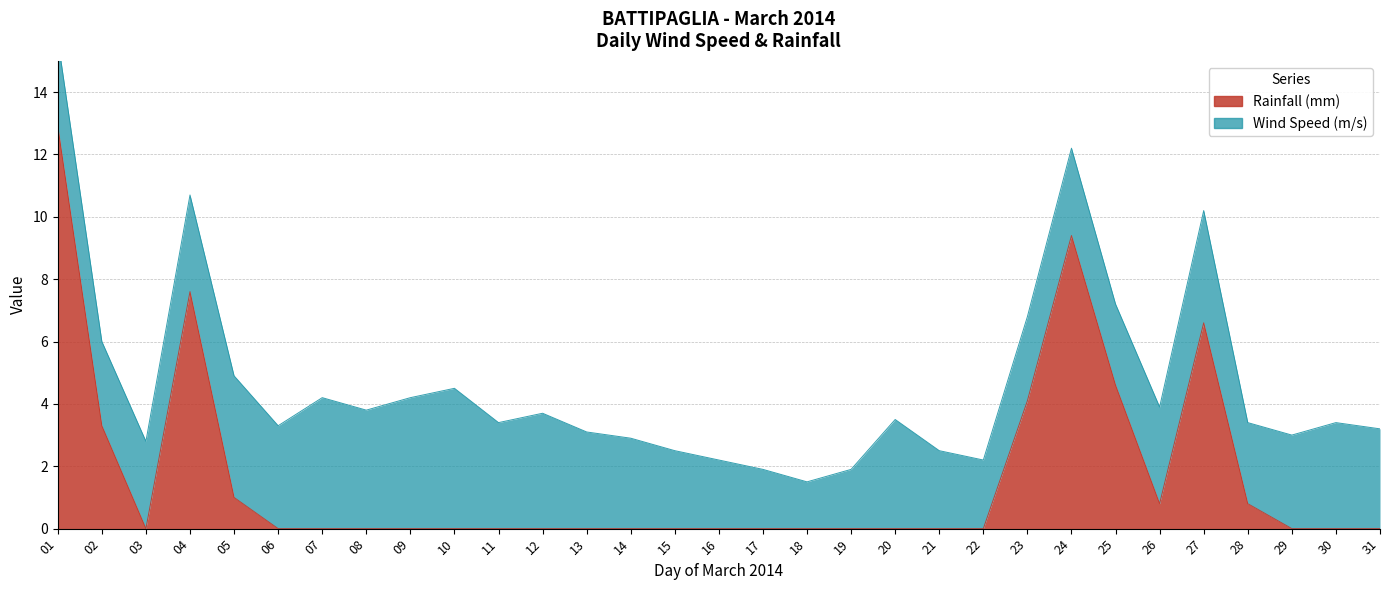

What is the difference between the maximum and minimum values?

12.9